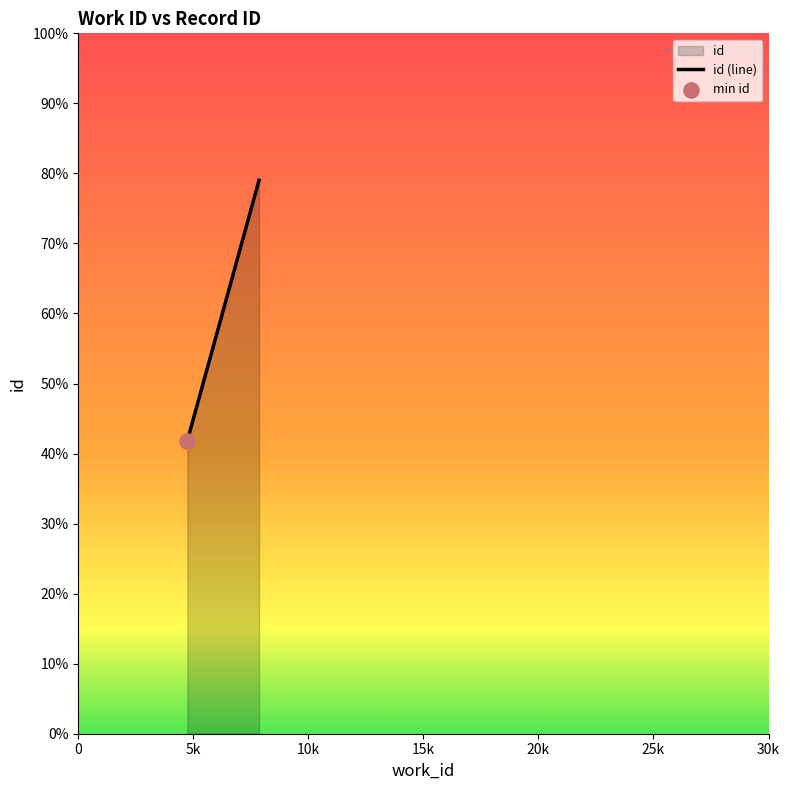

Which has a higher value, 4743 or 4743?

4743